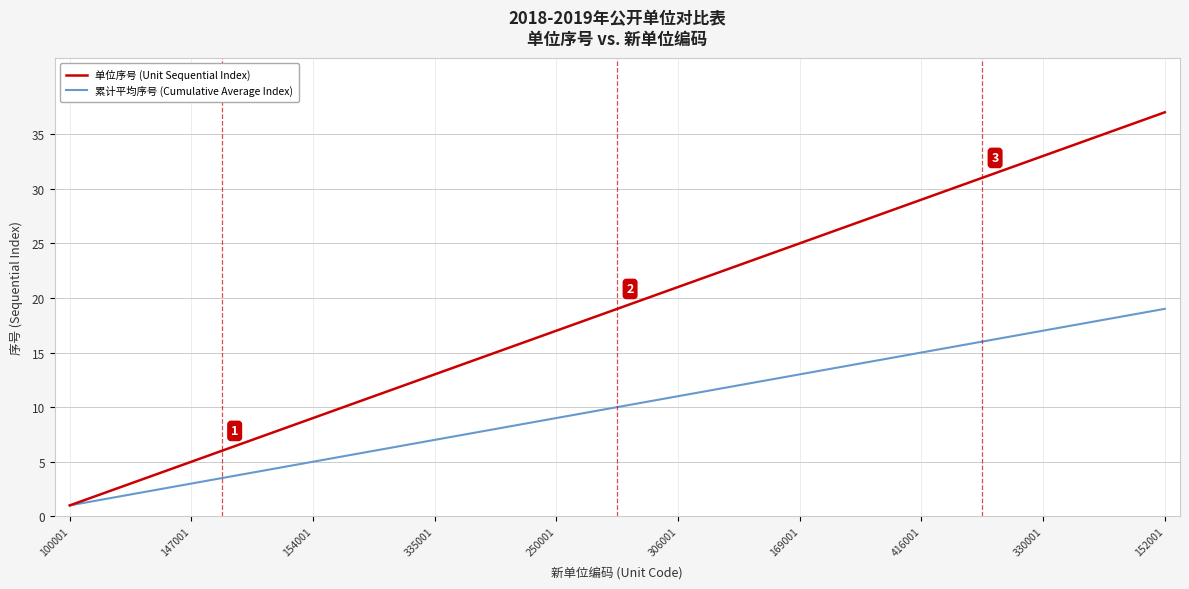

What is the greatest value displayed?

37.0